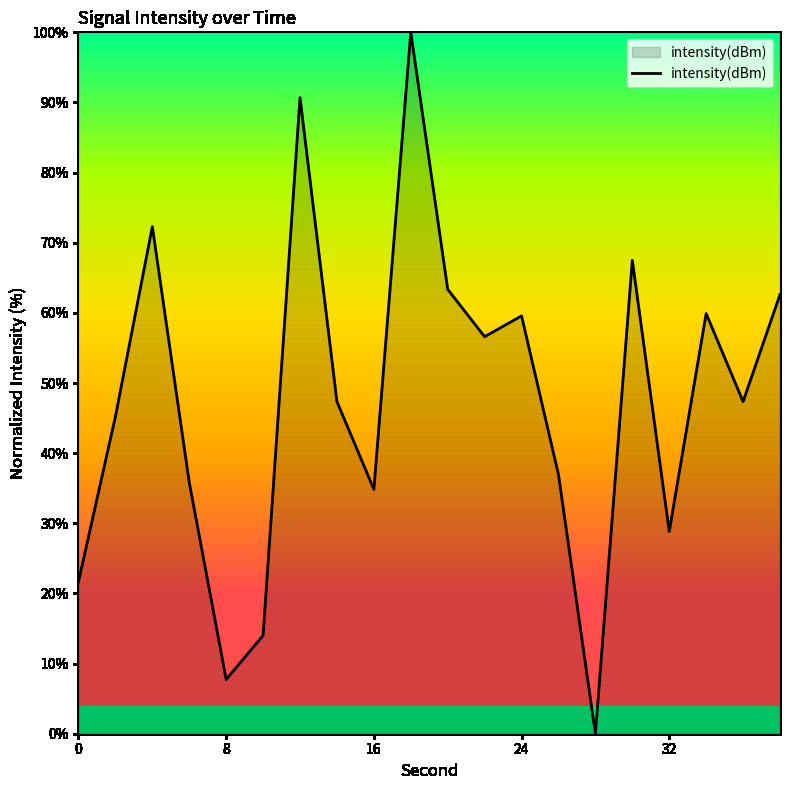

What is the difference between the second highest and minimum values?

90.7